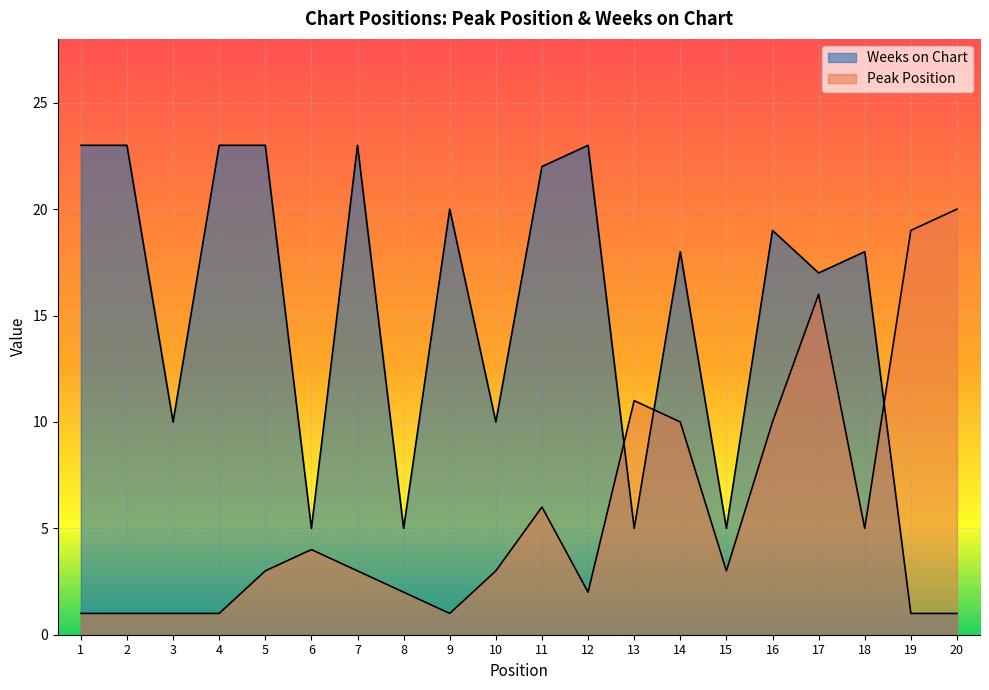

What is the value of the Peak Position point at the 11th from the left?

6